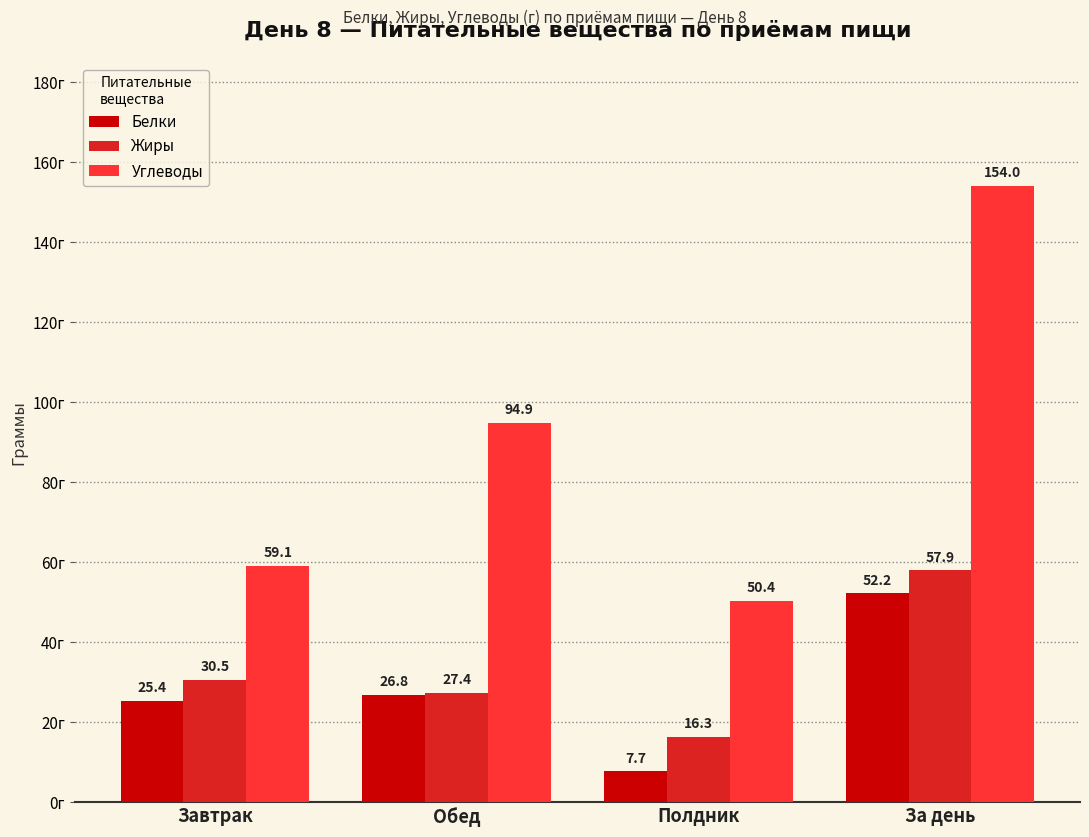

True or false: Белки has a value of 52.2 at За день.

True